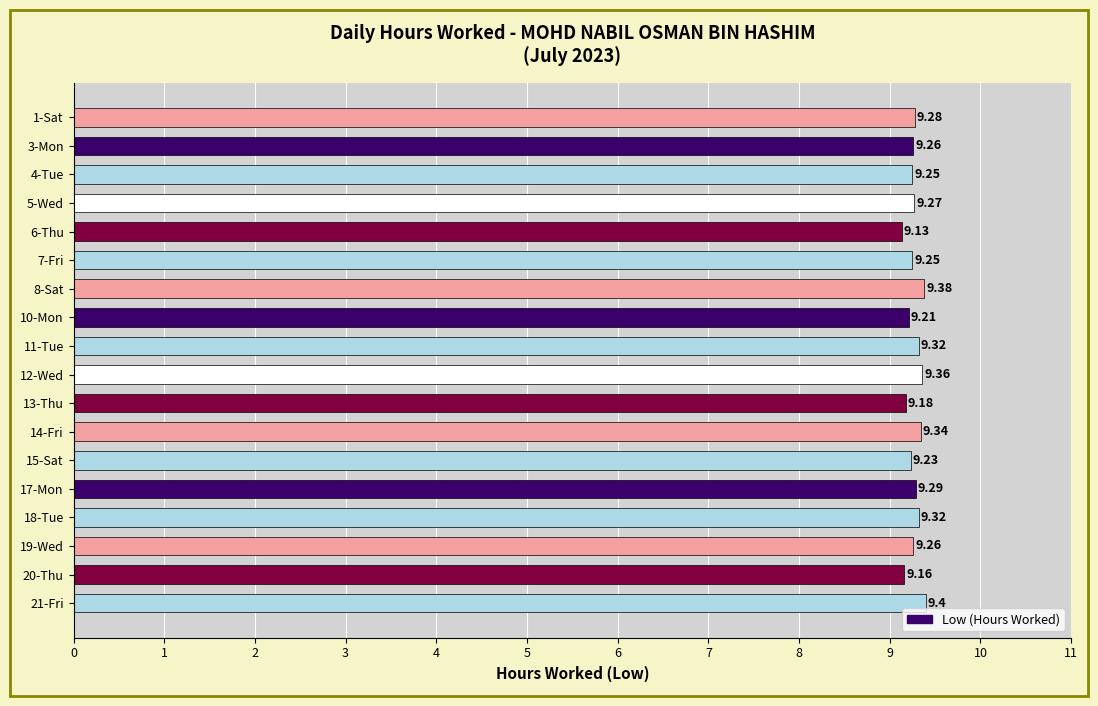

What is the change in value from 11-Tue to 21-Fri?

+0.1